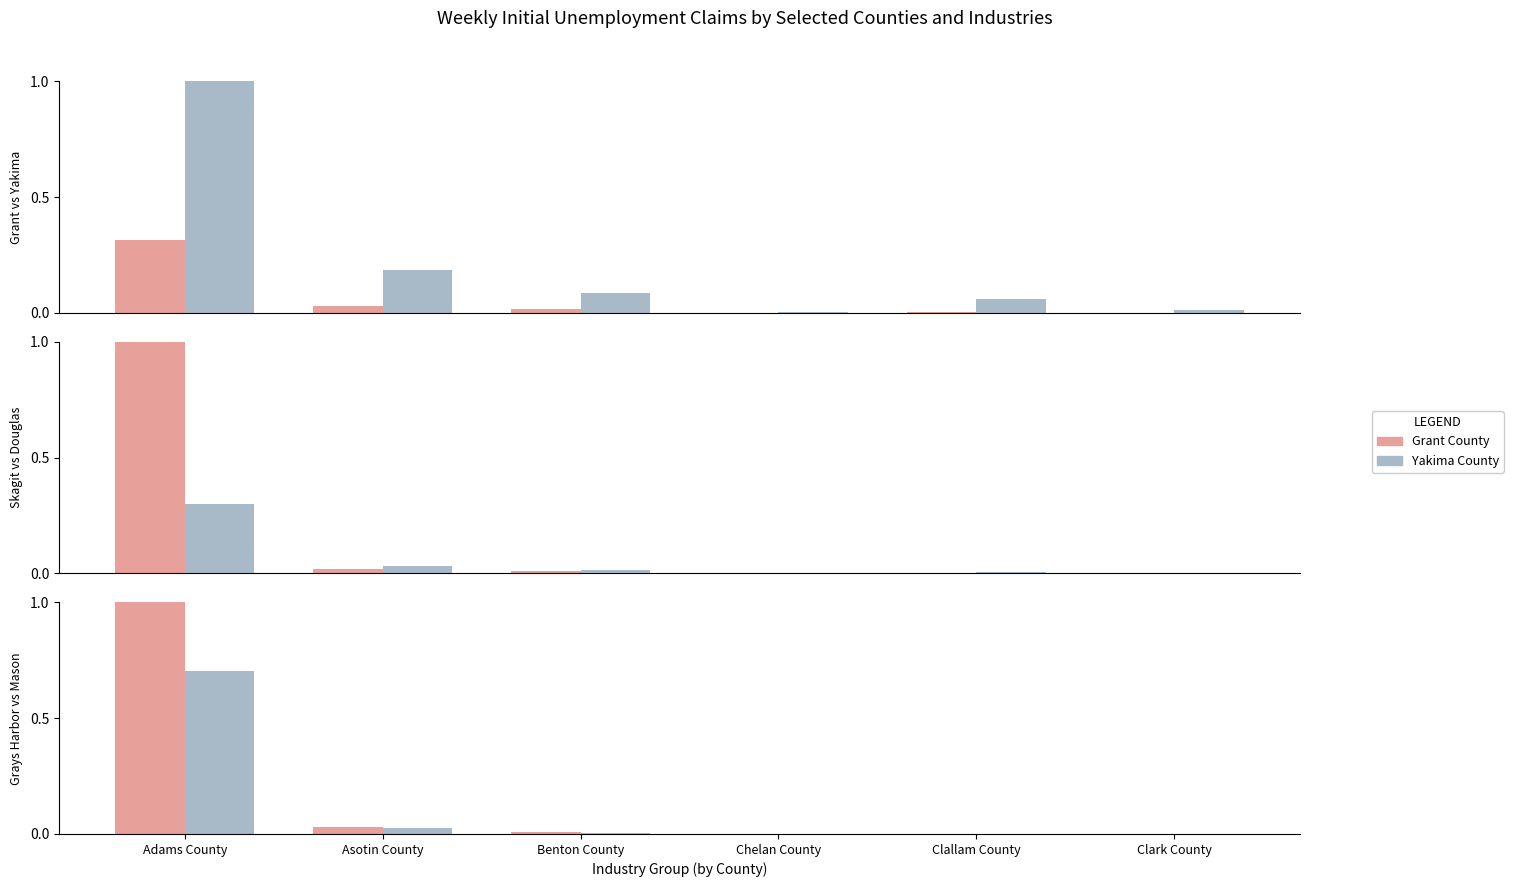

What is the label of the 6th bar from the right?

Adams County